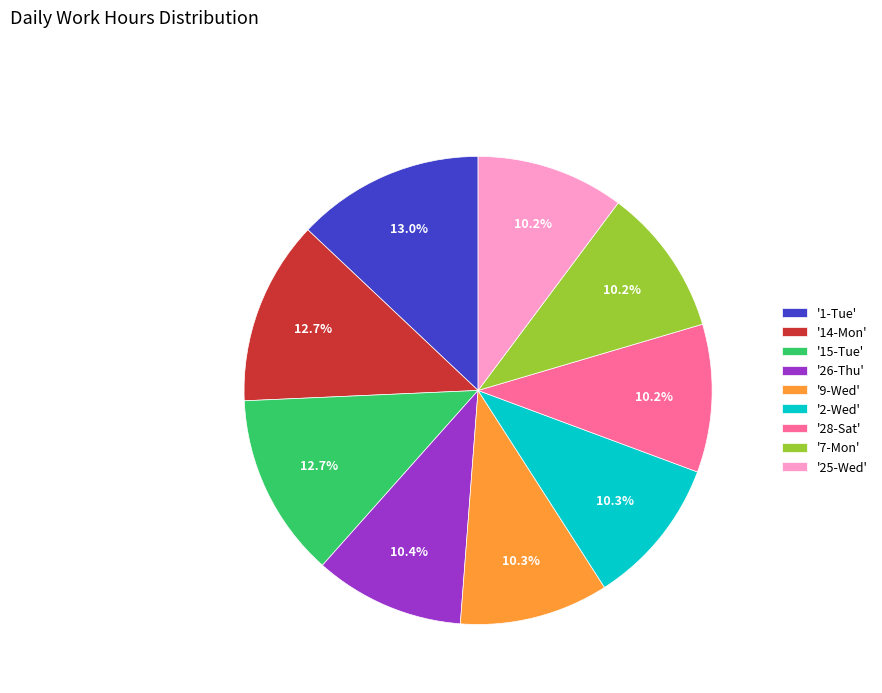

Between '1-Tue' and '26-Thu', which is larger?

'1-Tue'